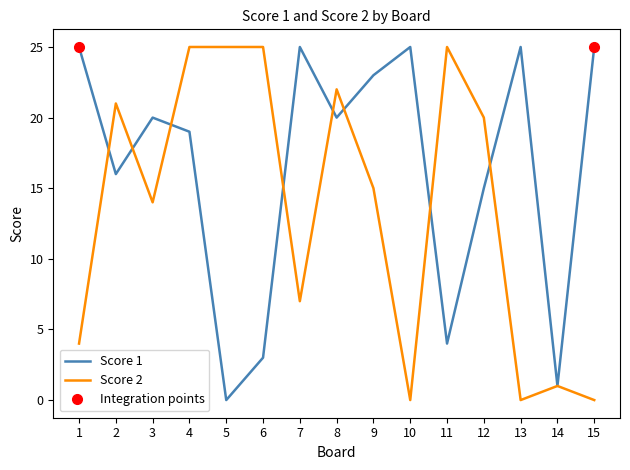

True or false: Score 1 and Score 2 intersect in this chart.

True